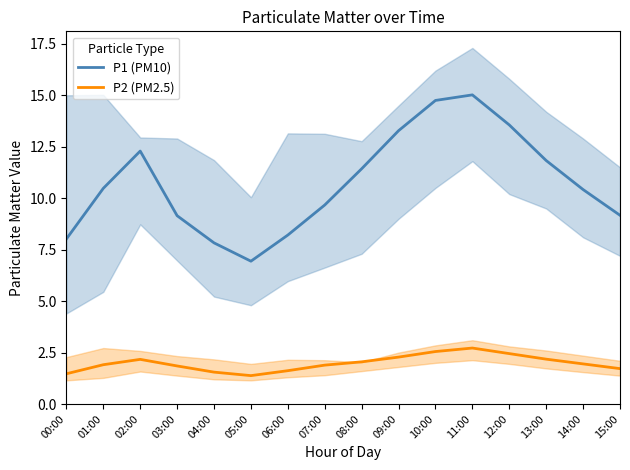

How many interior local peaks does the P1 (PM10) series have?

2